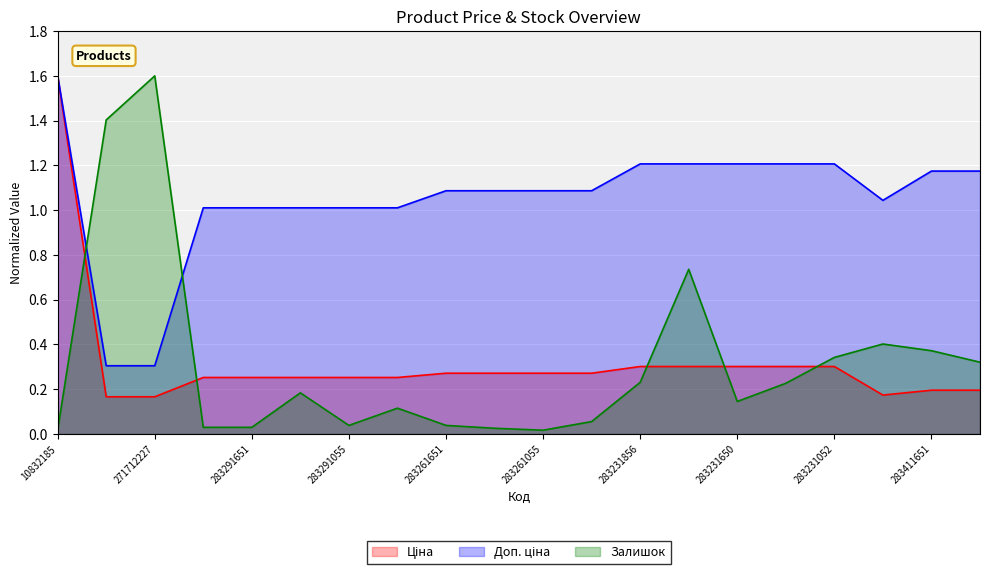

What are all the series names shown in the legend?

Ціна, Доп. ціна, Залишок